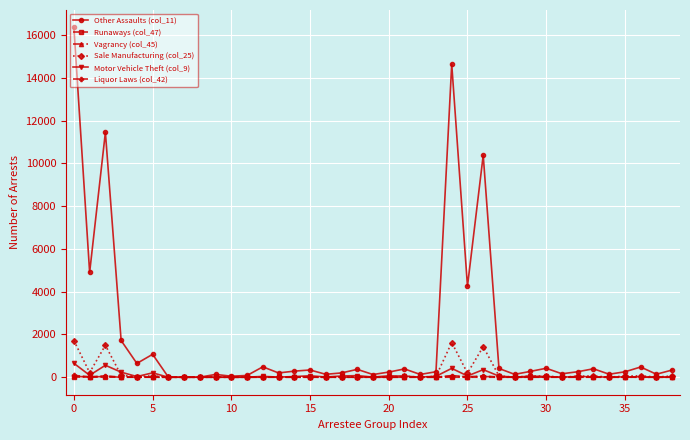

How many data points in Motor Vehicle Theft (col_9) are less than 32?

19